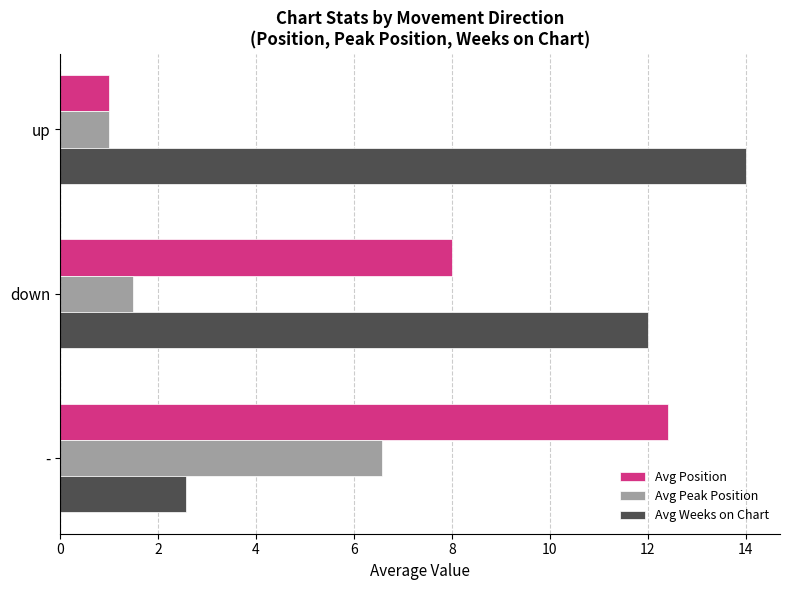

List the series in order of their peak value, lowest first.

Avg Peak Position, Avg Position, Avg Weeks on Chart